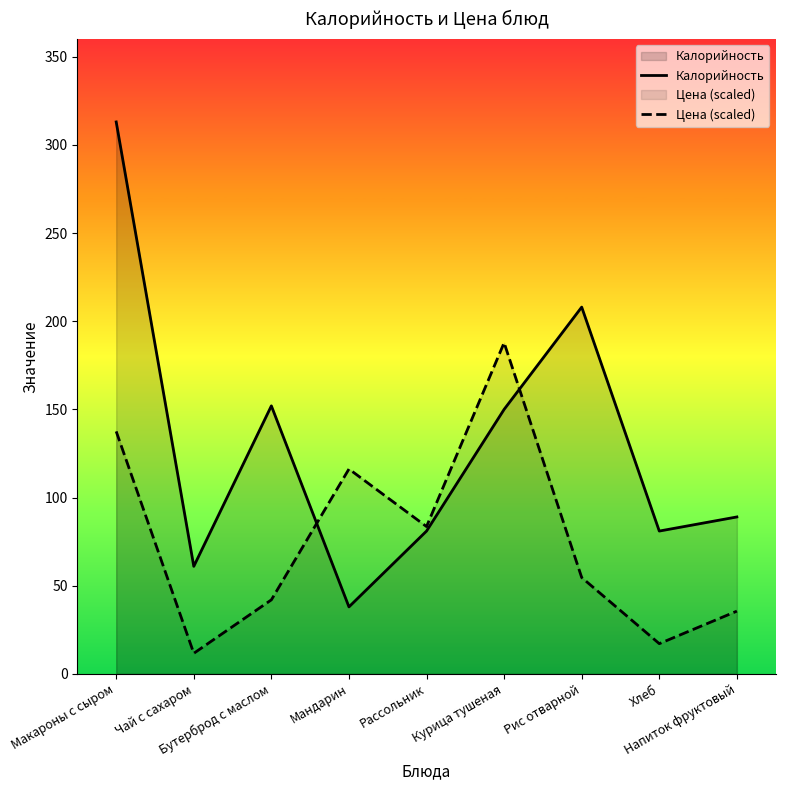

True or false: Калорийность has more than 0 interior local peaks.

True